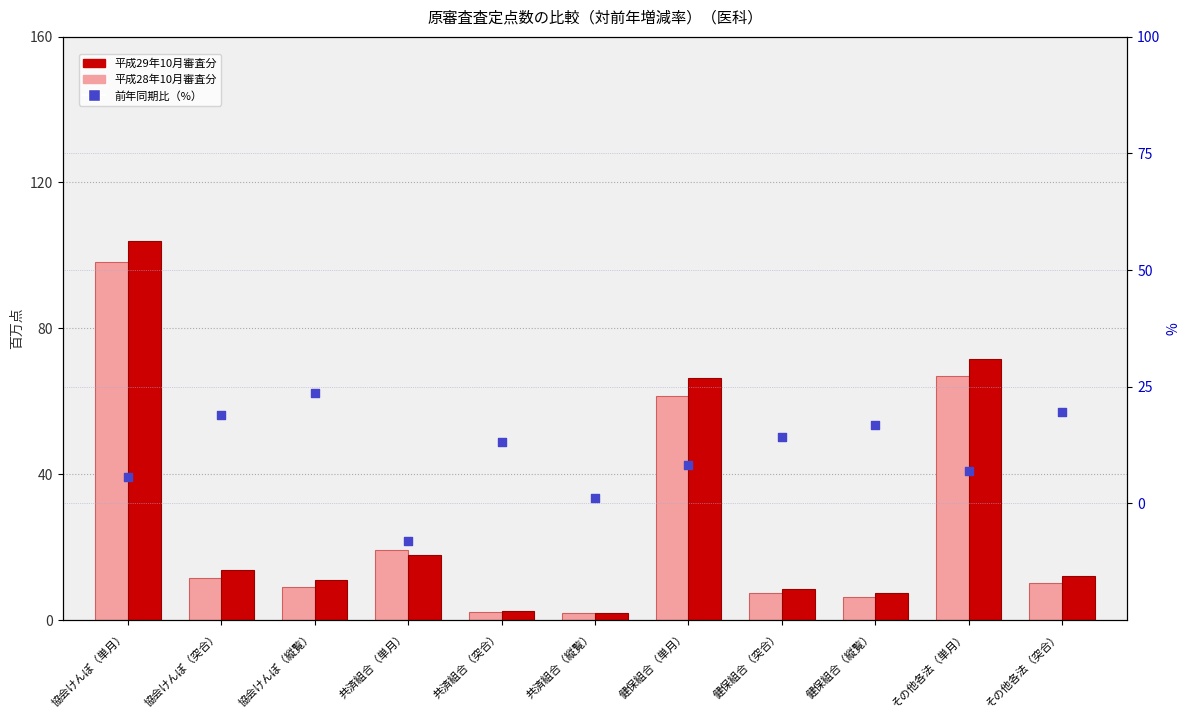

Which series has the largest total across all categories?

平成29年10月審査分